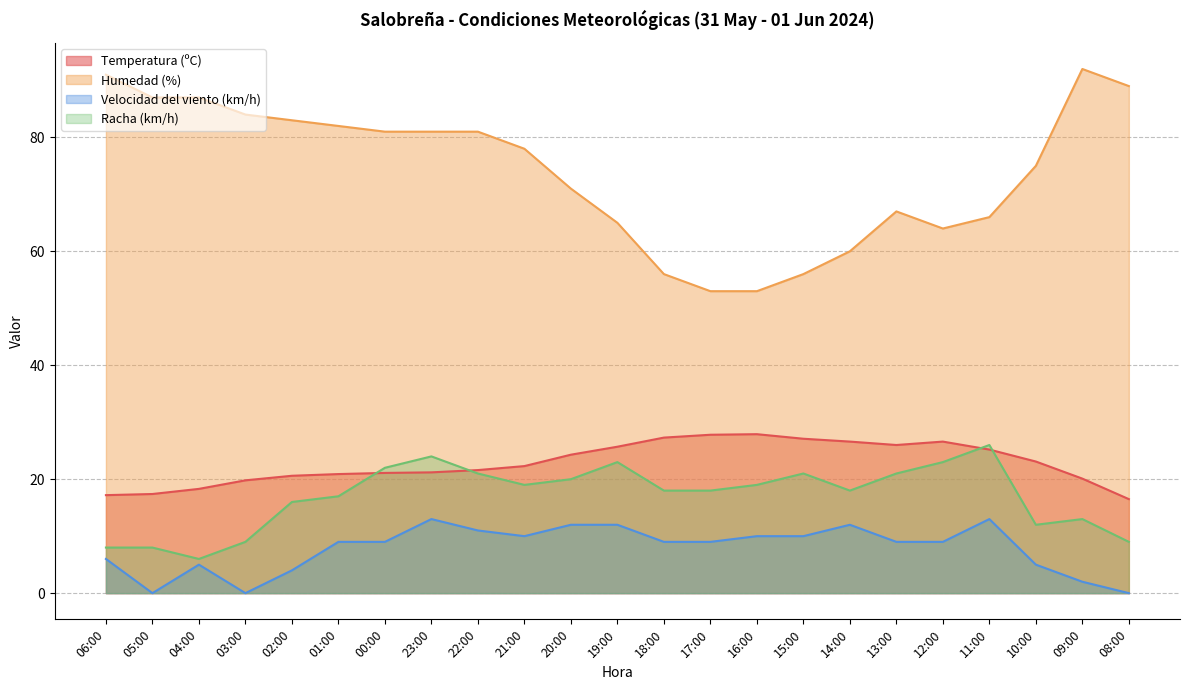

True or false: Humedad (%) has more than 1 interior local peaks.

True